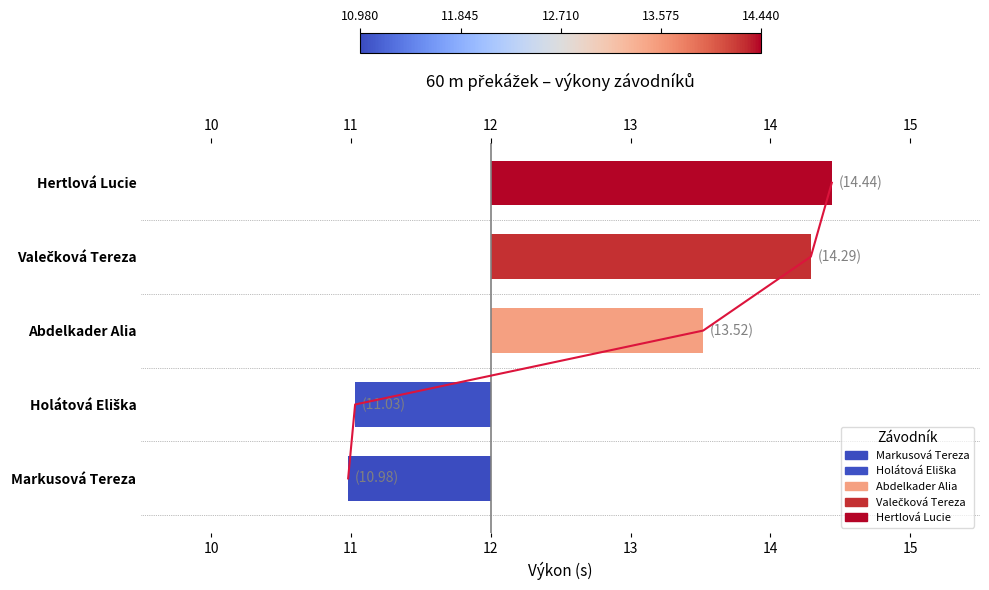

What is the difference between the maximum and minimum values?

4